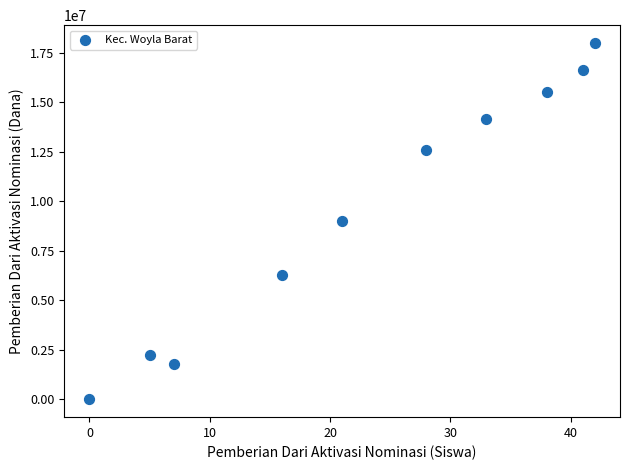

What is the range of Y values (max minus min)?

18000000